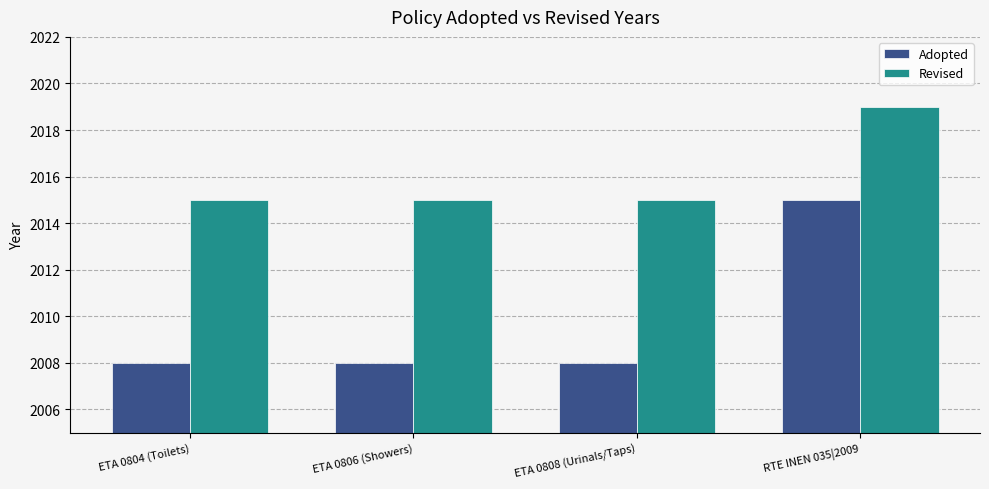

Which category has the highest value in the Adopted series?

RTE INEN 035|2009